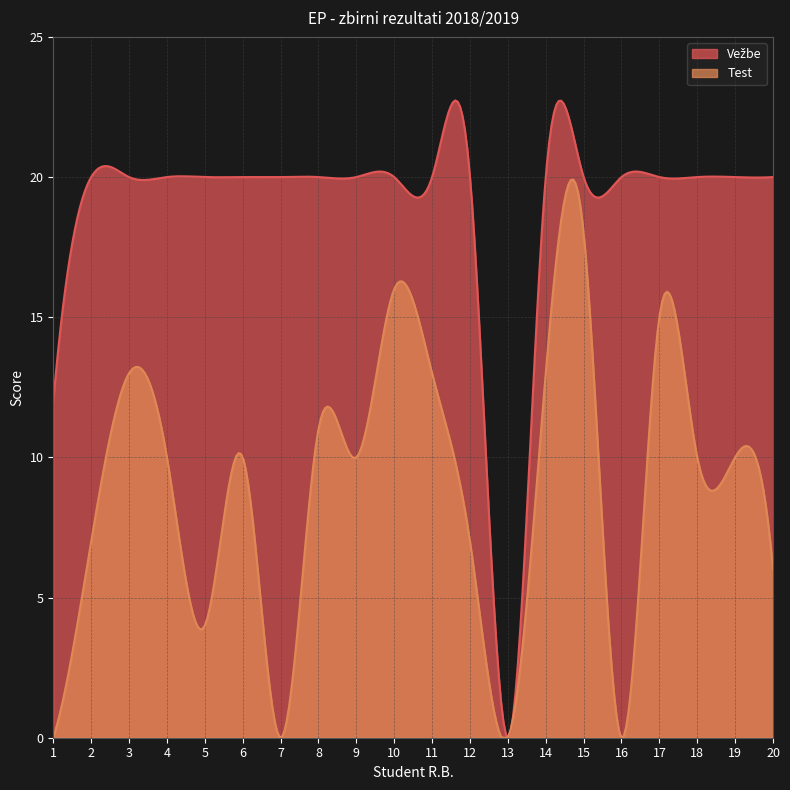

What is the value of the Test point at the 11th from the left?

13